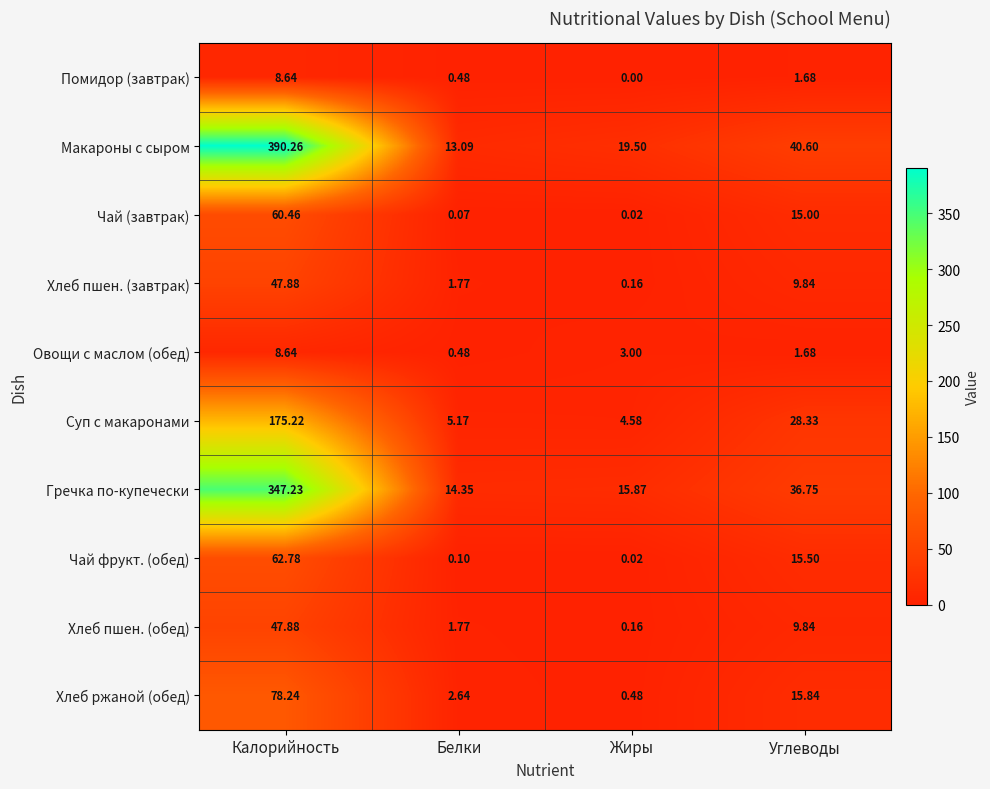

Is the value of Макароны с сыром at Калорийность greater than the value of Хлеб ржаной (обед) at Углеводы?

Yes